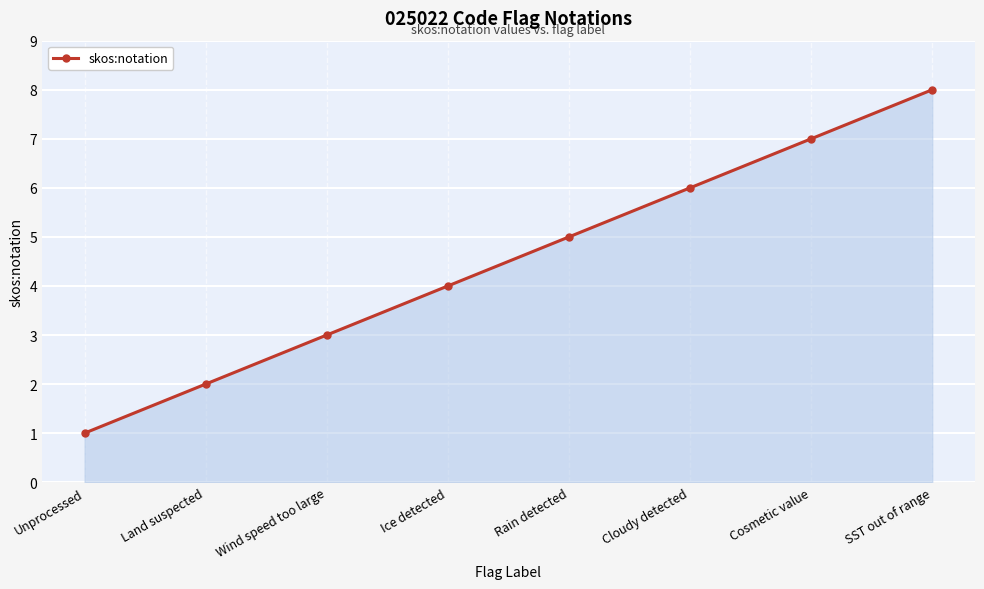

What is the smallest value displayed?

1